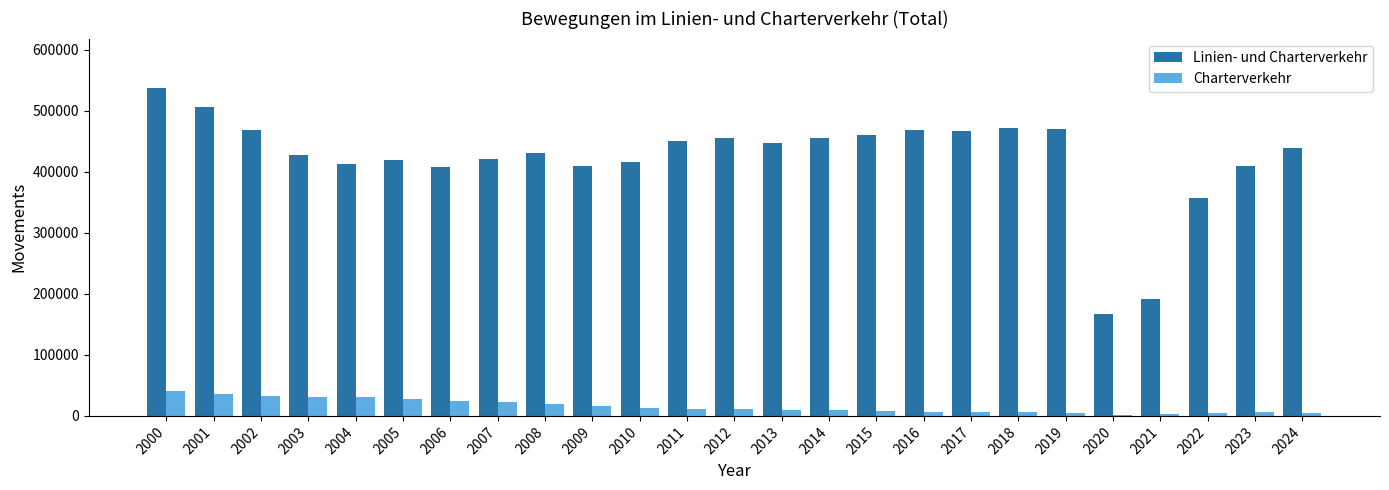

How many data points does each series have?

25